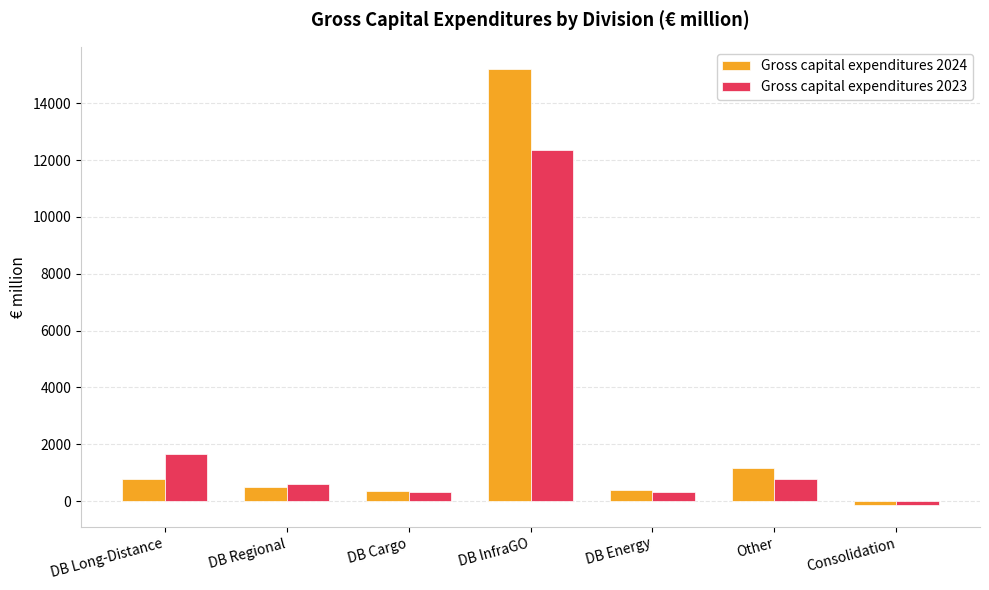

Where is Gross capital expenditures 2024 nearest to the value 7539?

Other